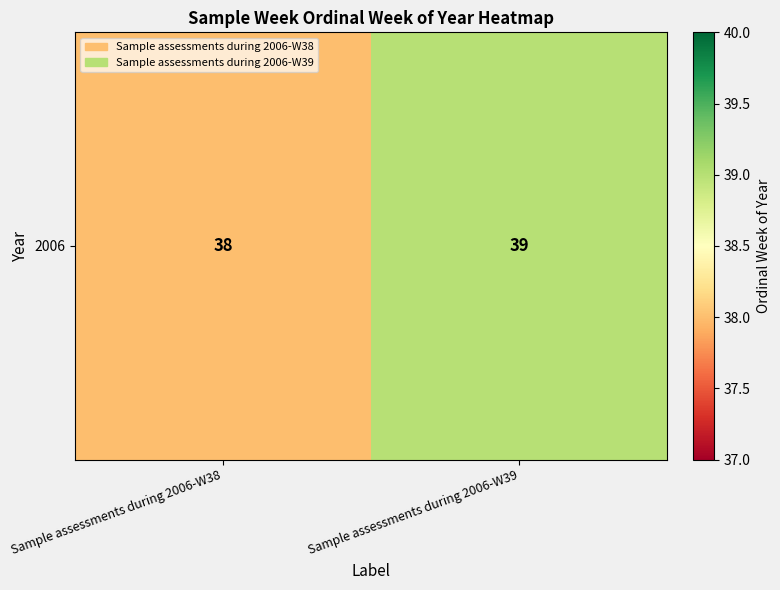

What is the difference between the values at Sample assessments during 2006-W39 and Sample assessments during 2006-W38?

1